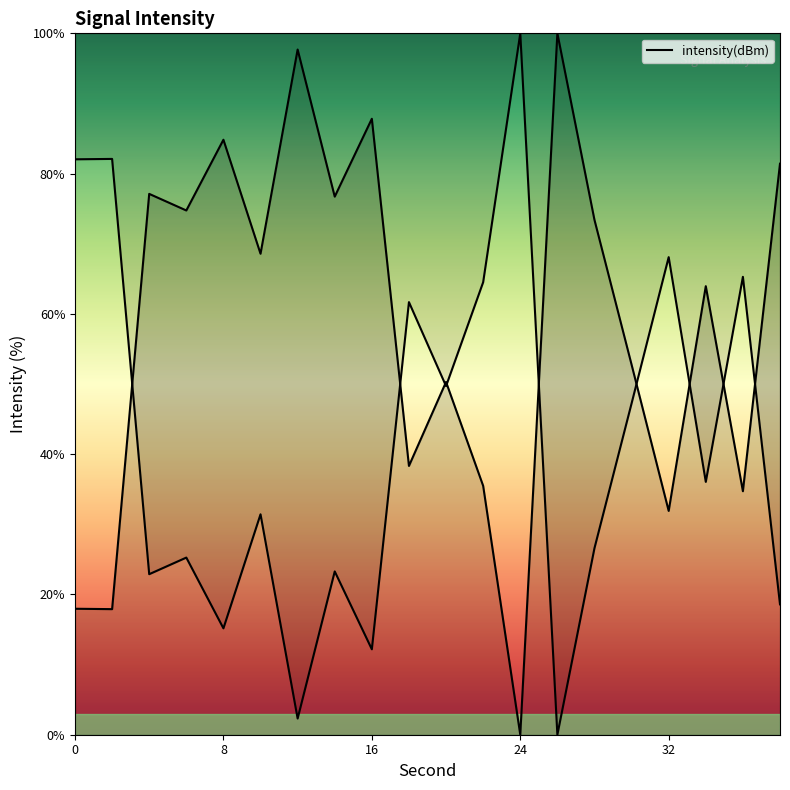

What is the value of the 11th point from the left?

50.3